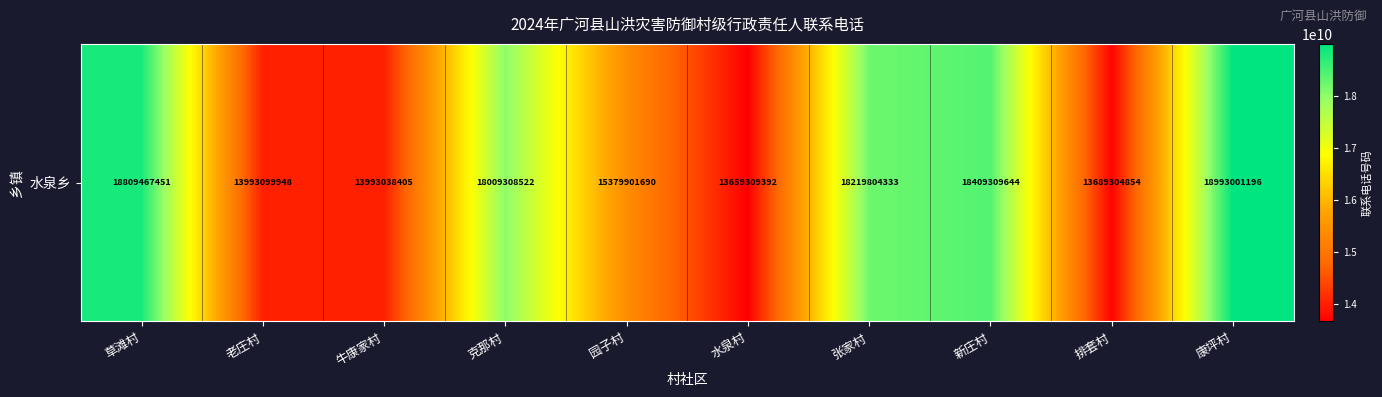

Between 草滩村 and 排套村, which is larger?

草滩村